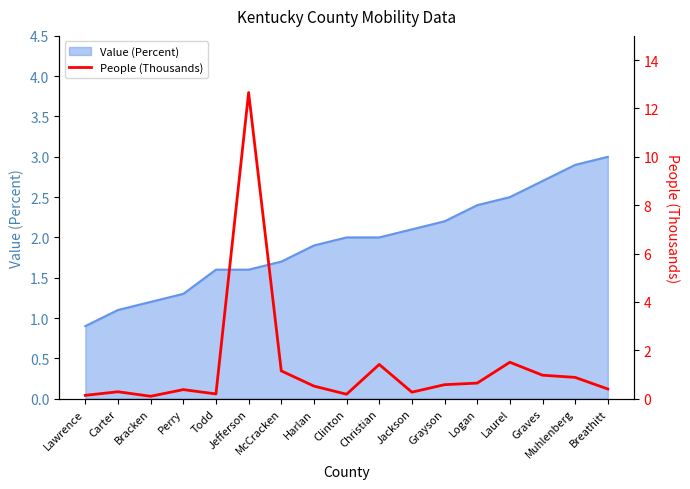

How many data points does each series have?

17